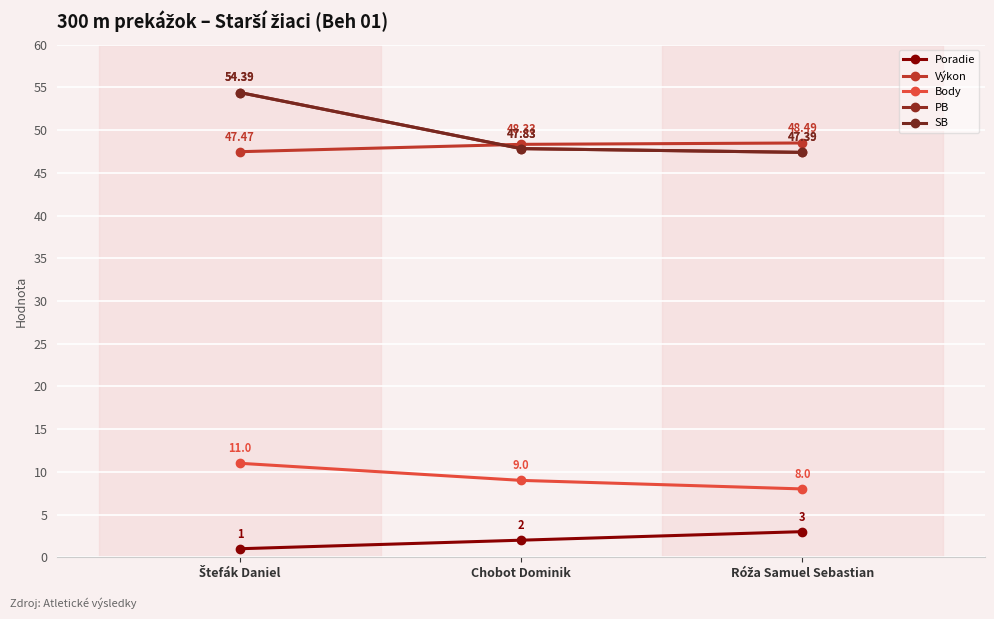

Is this an area chart (filled region under the line)?

No